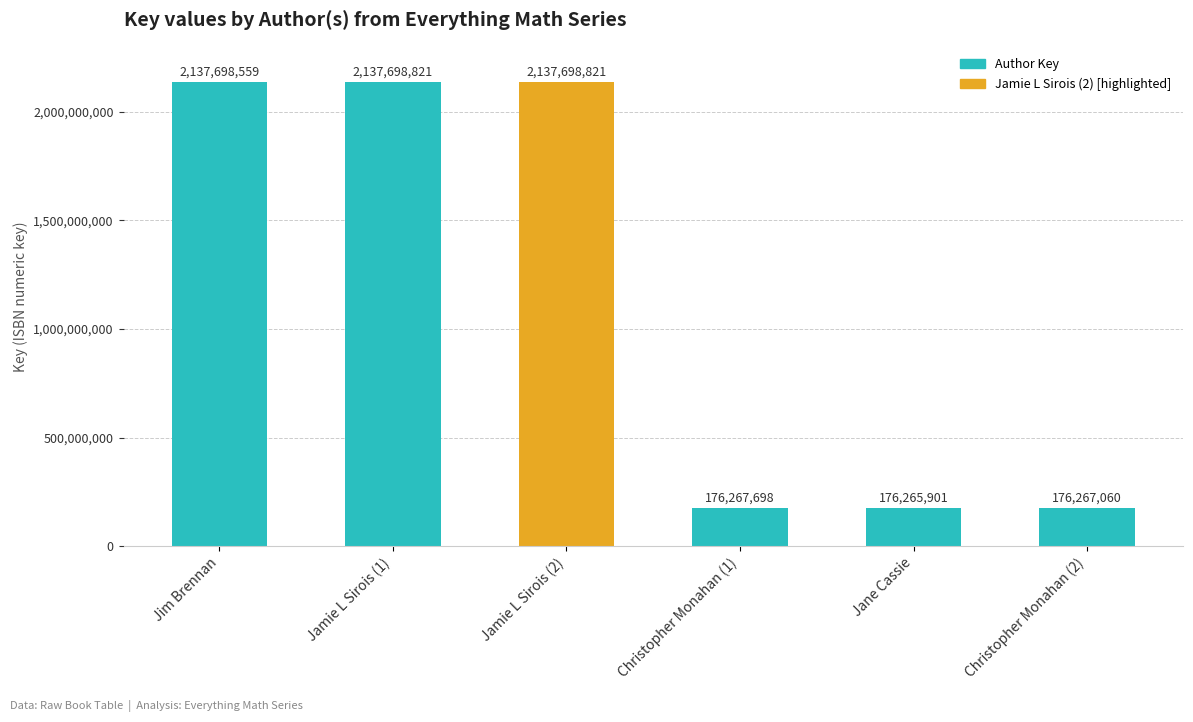

What is the average value?

1156982810